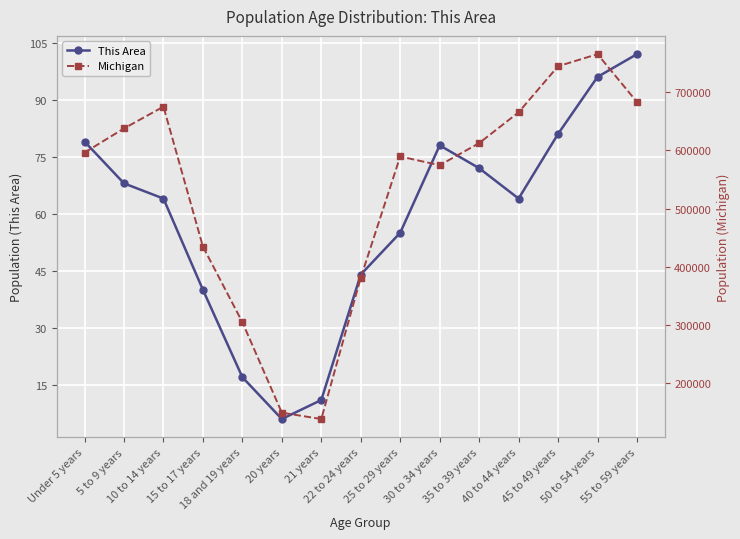

At which label is This Area closest to 54?

25 to 29 years